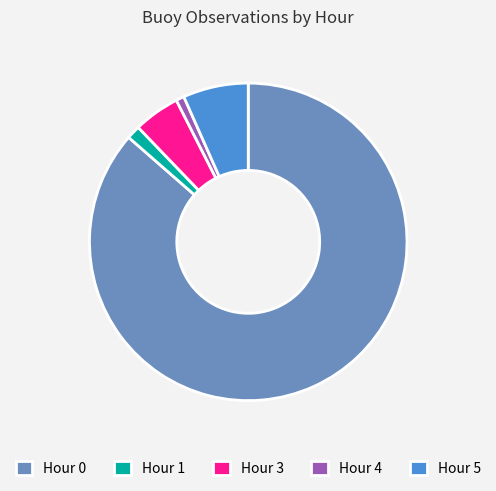

Rank the categories by value from lowest to highest.

Hour 4, Hour 1, Hour 3, Hour 5, Hour 0